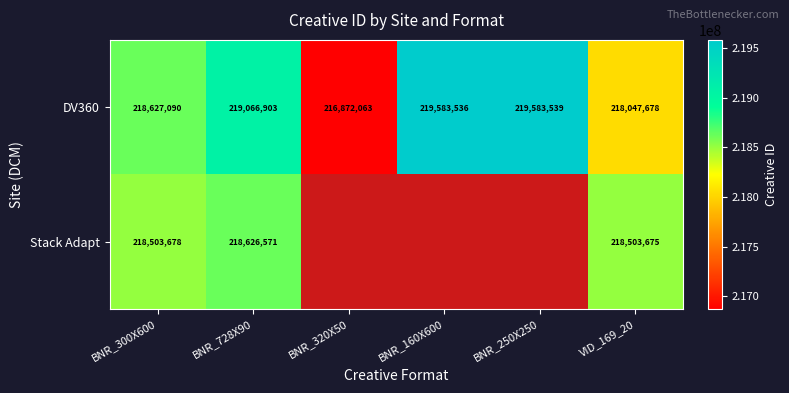

At which category is the sum across all series the highest?

BNR_728X90